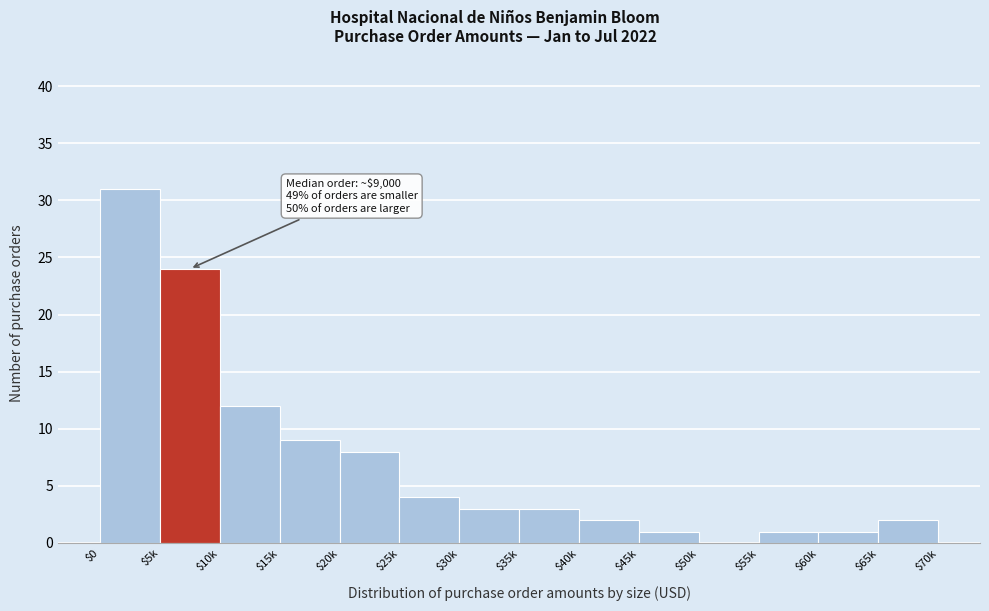

The chart shows a value of 52 at $0. True or false?

False